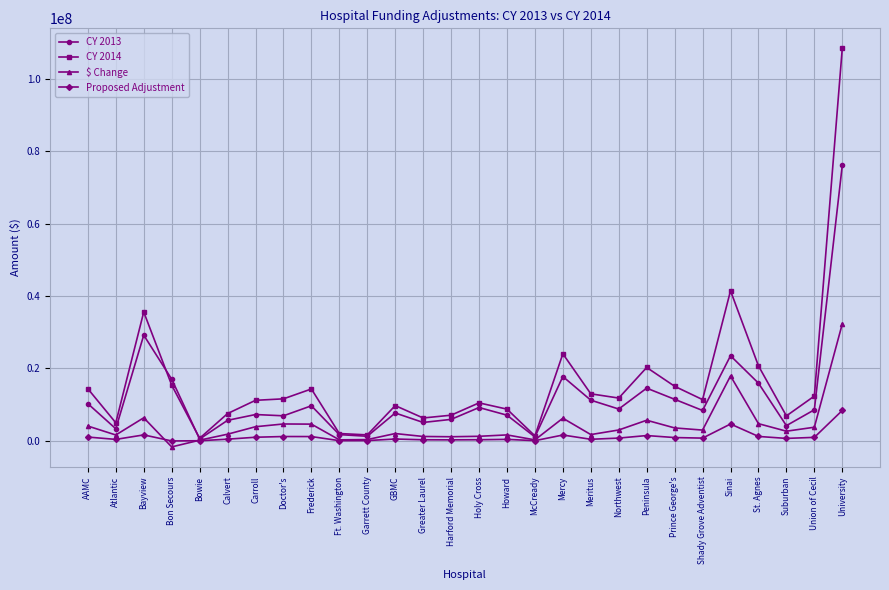

What is the label of the 14th point from the right?

Holy Cross